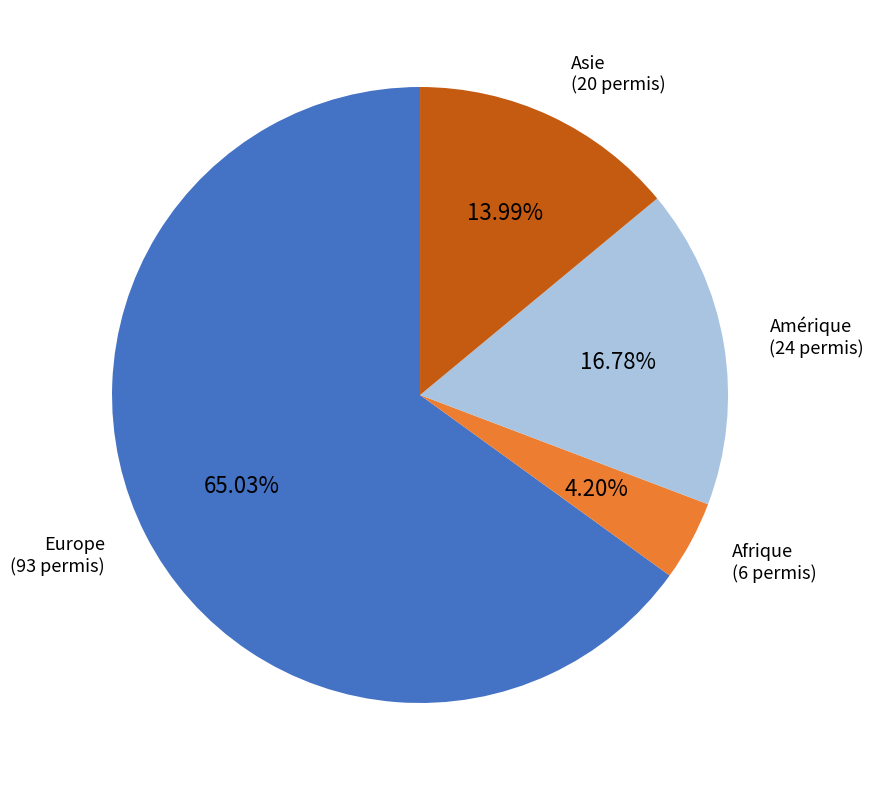

Does any single category account for the majority?

Yes